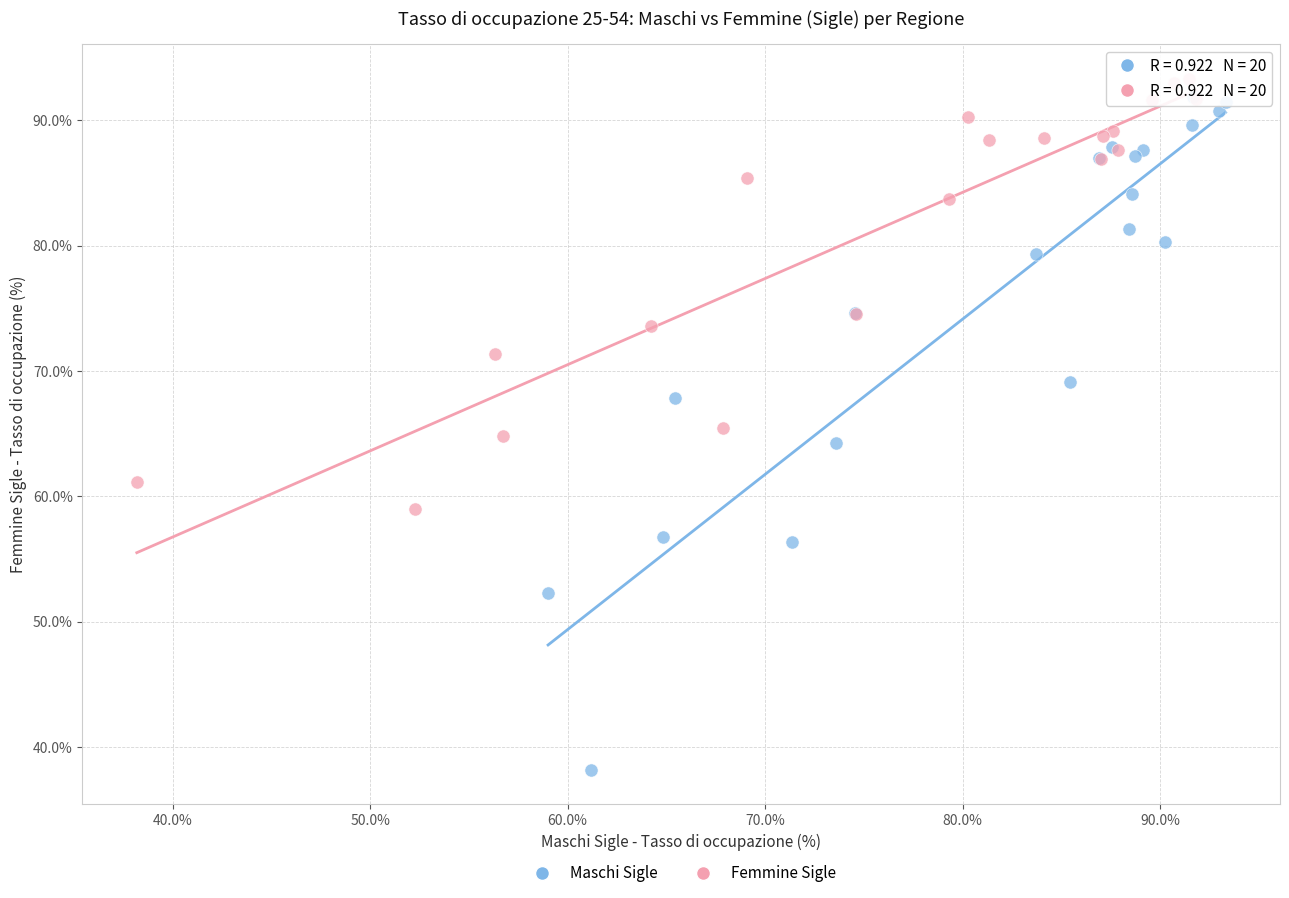

Which series has the widest spread of Y values?

Maschi Sigle